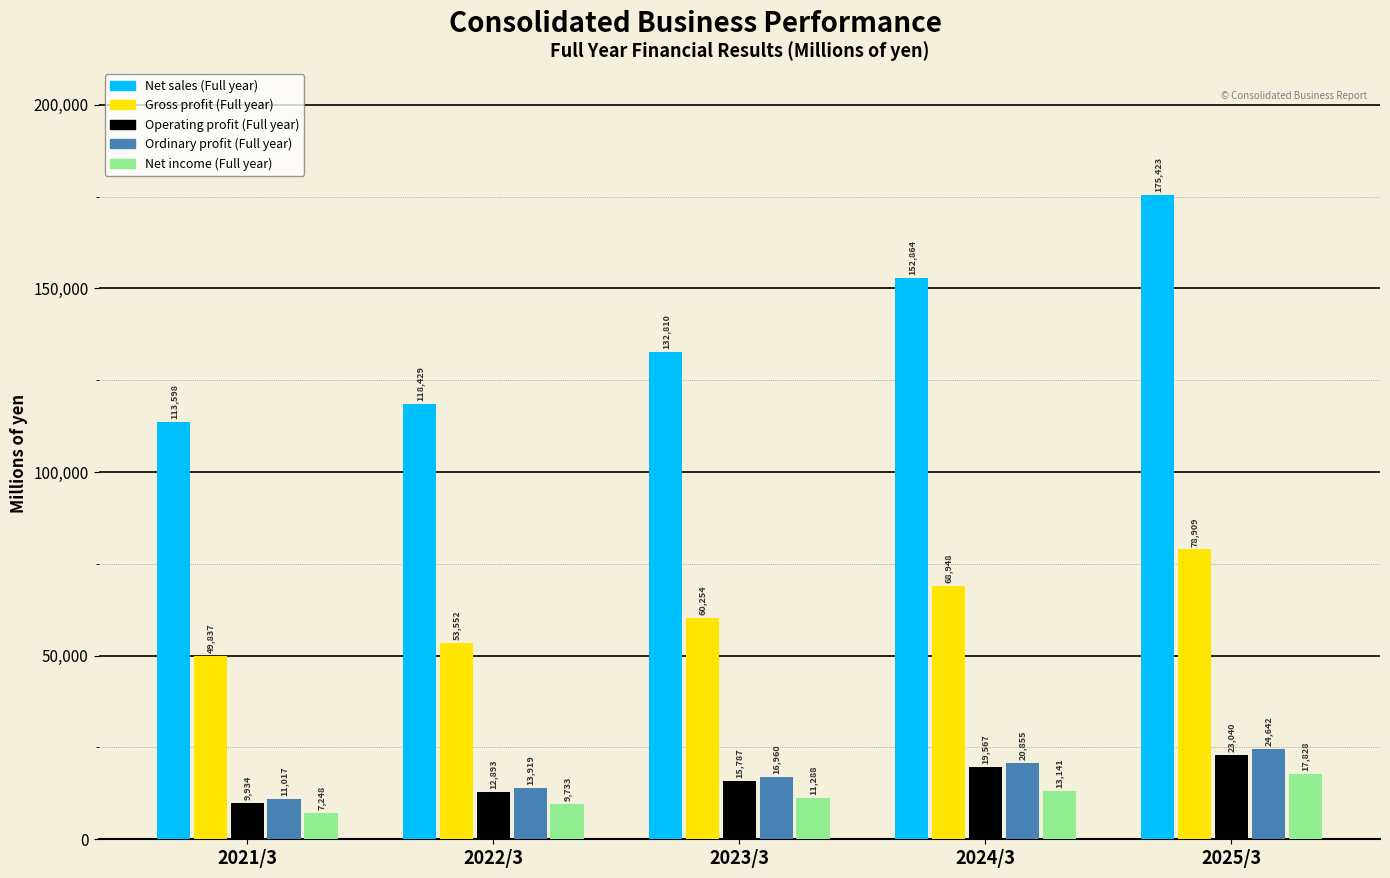

Reading left to right, what are all the values shown in this chart?

Net sales (Full year): 2021/3=113598	2022/3=118429	2023/3=132810	2024/3=152864	2025/3=175423
Gross profit (Full year): 2021/3=49837	2022/3=53552	2023/3=60254	2024/3=68948	2025/3=78909
Operating profit (Full year): 2021/3=9934	2022/3=12893	2023/3=15787	2024/3=19567	2025/3=23040
Ordinary profit (Full year): 2021/3=11017	2022/3=13919	2023/3=16960	2024/3=20855	2025/3=24642
Net income (Full year): 2021/3=7248	2022/3=9733	2023/3=11288	2024/3=13141	2025/3=17828